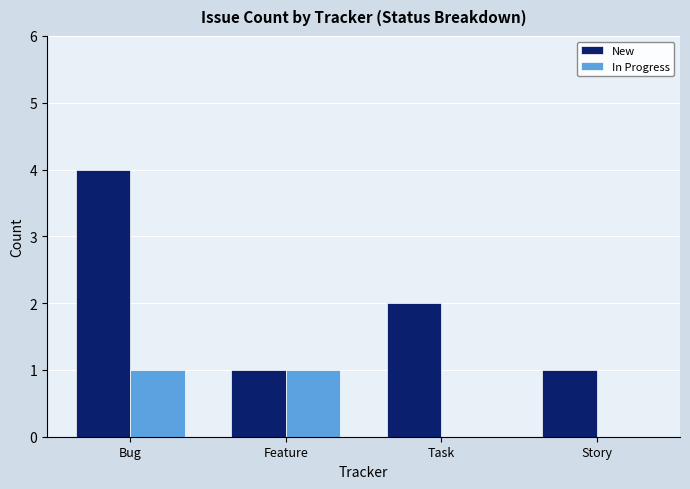

Which series has the largest total across all categories?

New